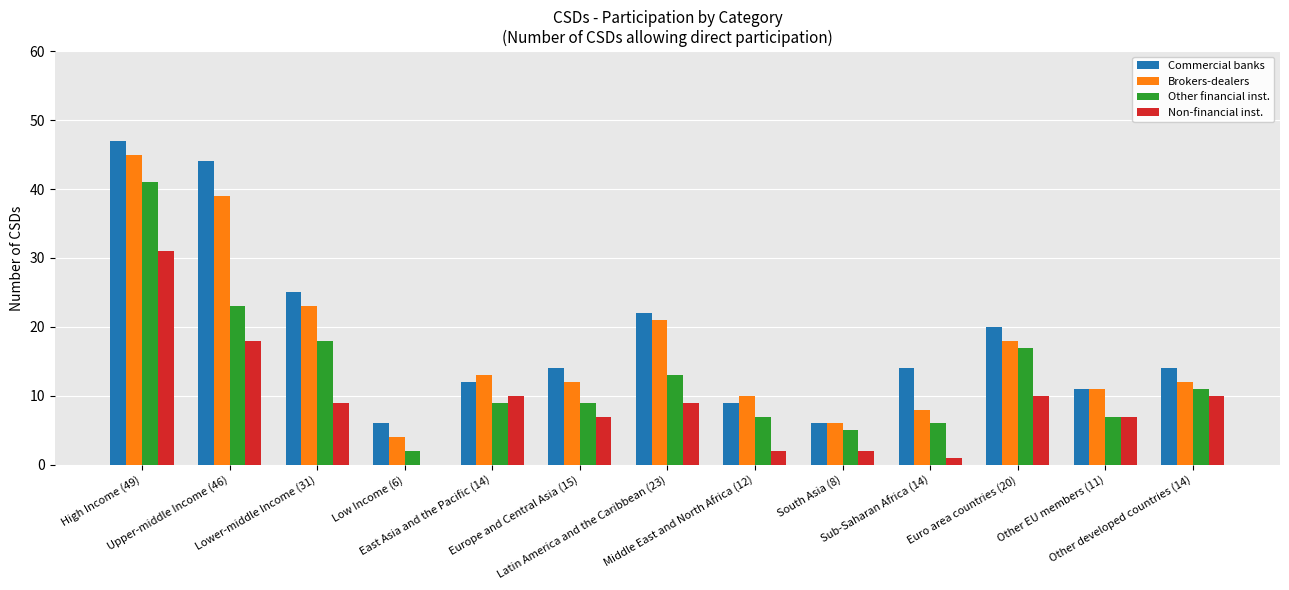

How many distinct data groups are displayed?

4